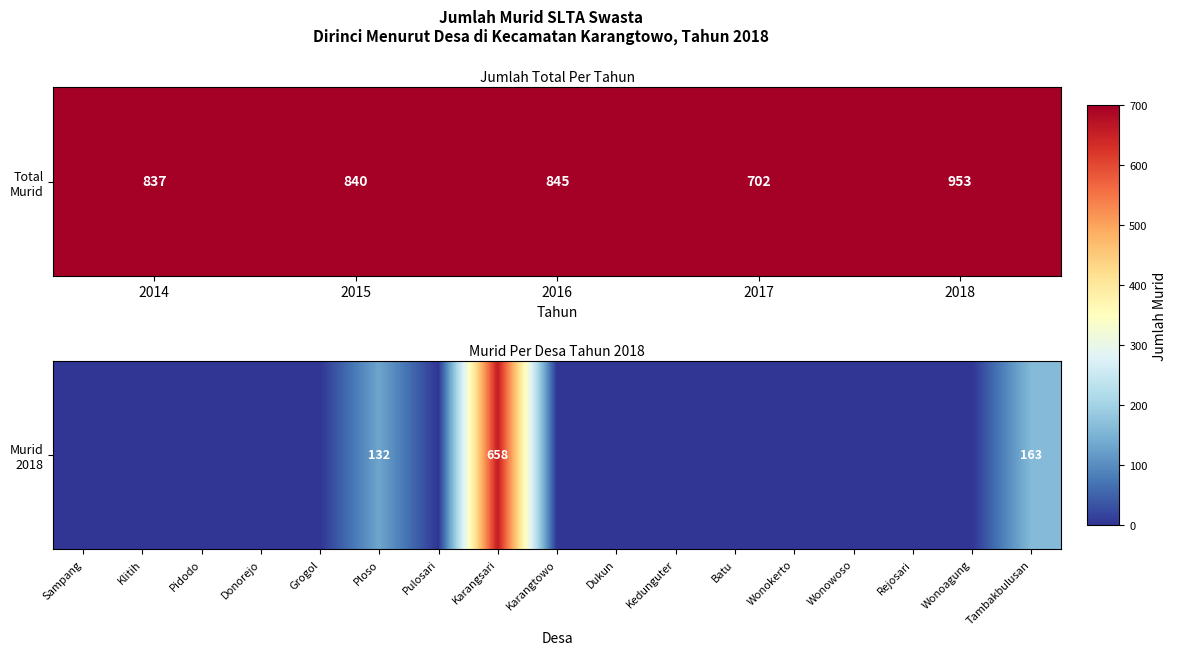

The chart shows a value of 163 at Tambakbulusan. True or false?

True